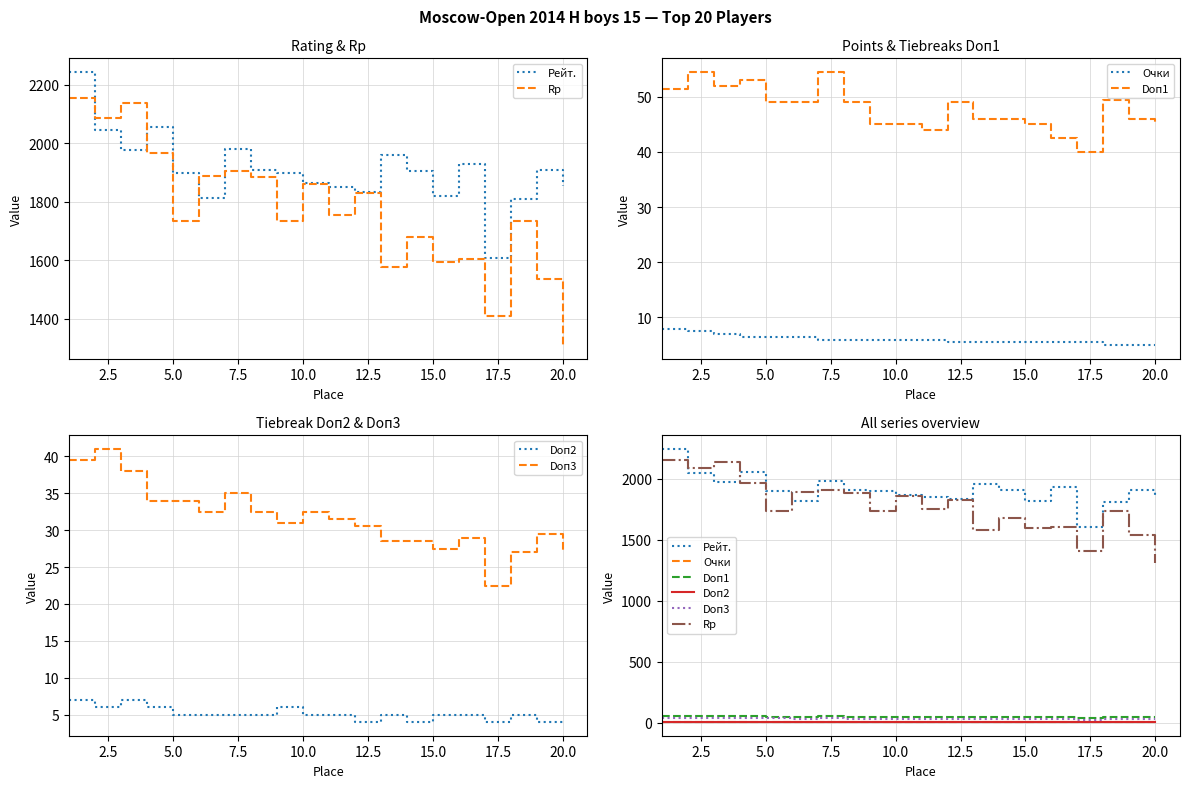

What are all the series names shown in the legend?

Рейт., Rp, Очки, Doп1, Doп2, Doп3